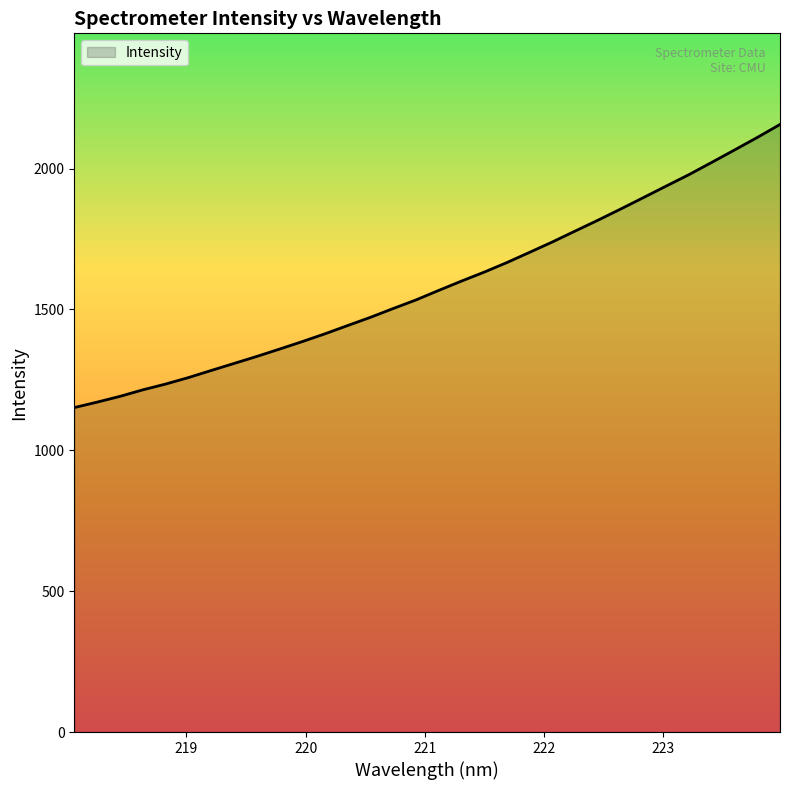

What is the difference between the maximum and minimum values?

1004.8